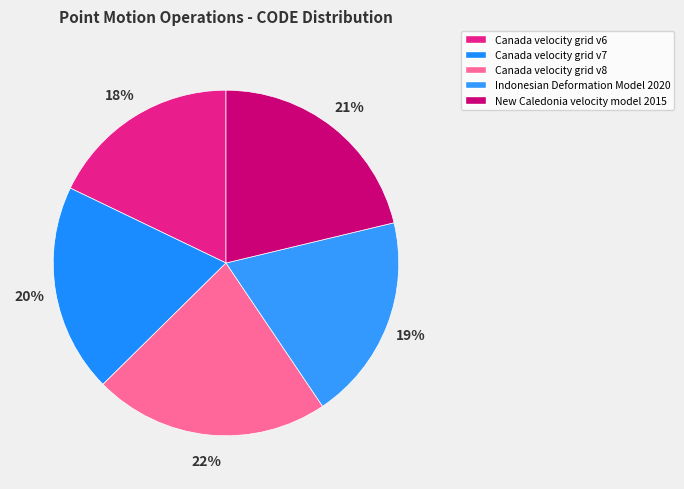

Is it true that Canada velocity grid v6 is 18% of the pie?

True